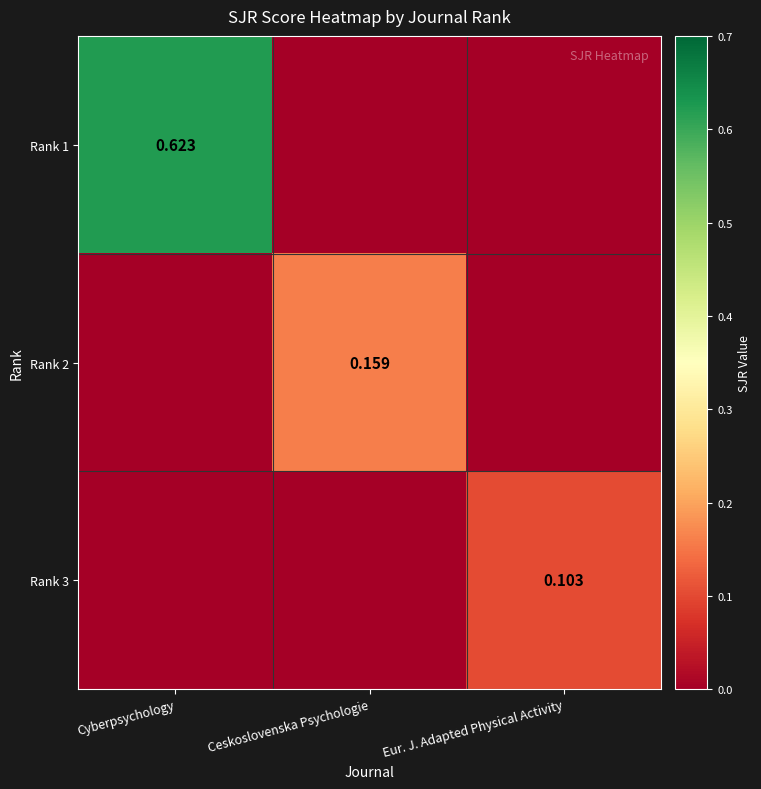

Is the value of Rank 1 at Cyberpsychology greater than the value of Rank 3 at Eur. J. Adapted Physical Activity?

Yes